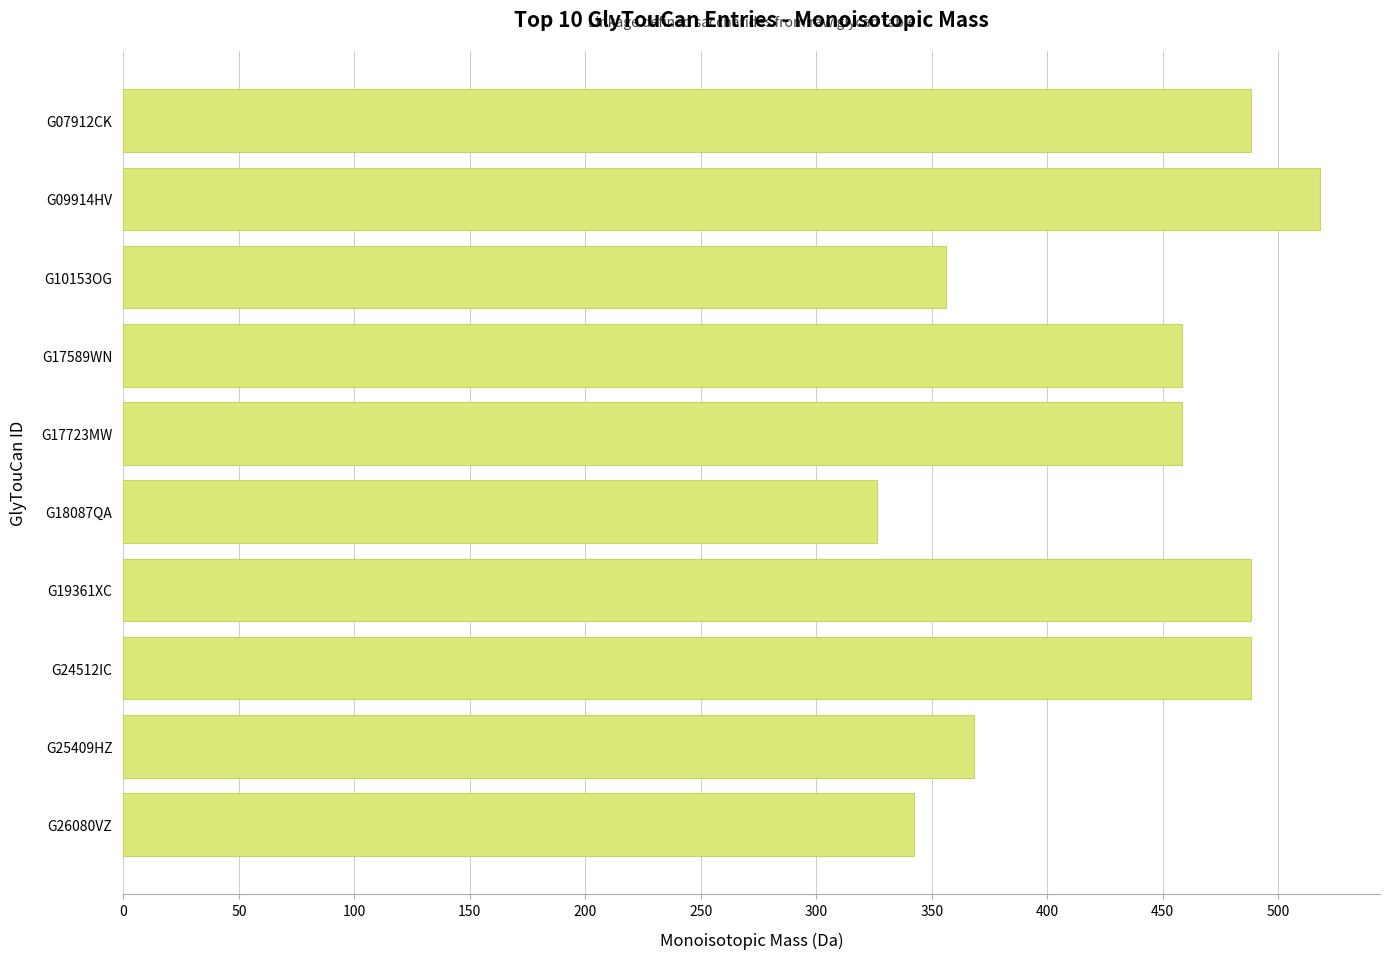

What is the ratio of the value at G19361XC to the value at G24512IC?

1.0